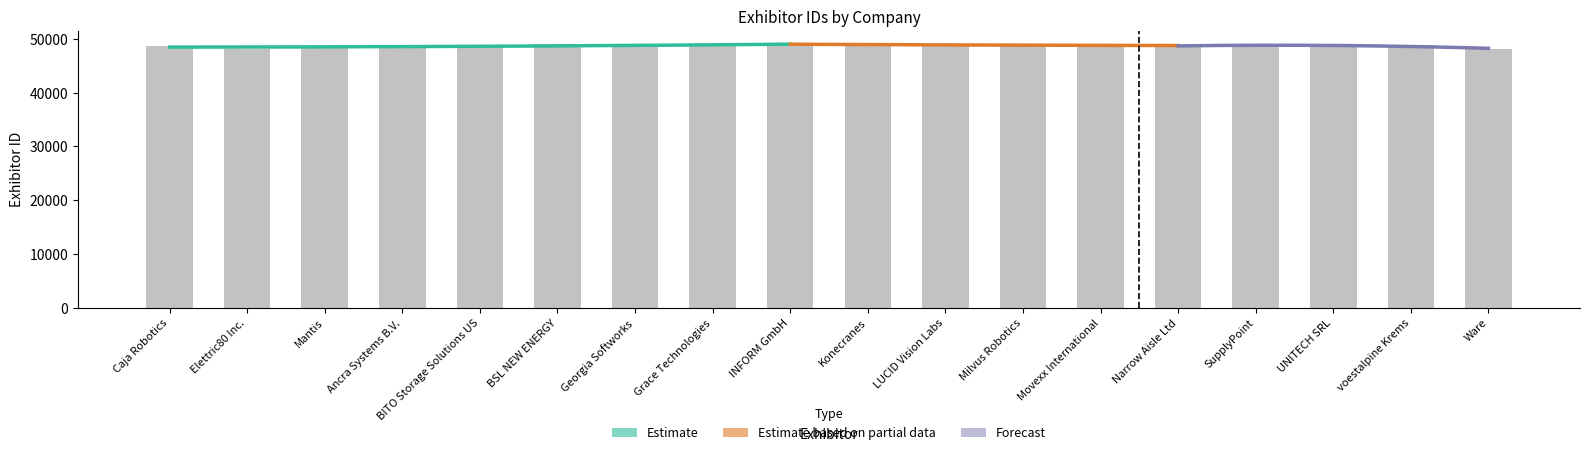

What is the maximum value shown in the chart?

48956